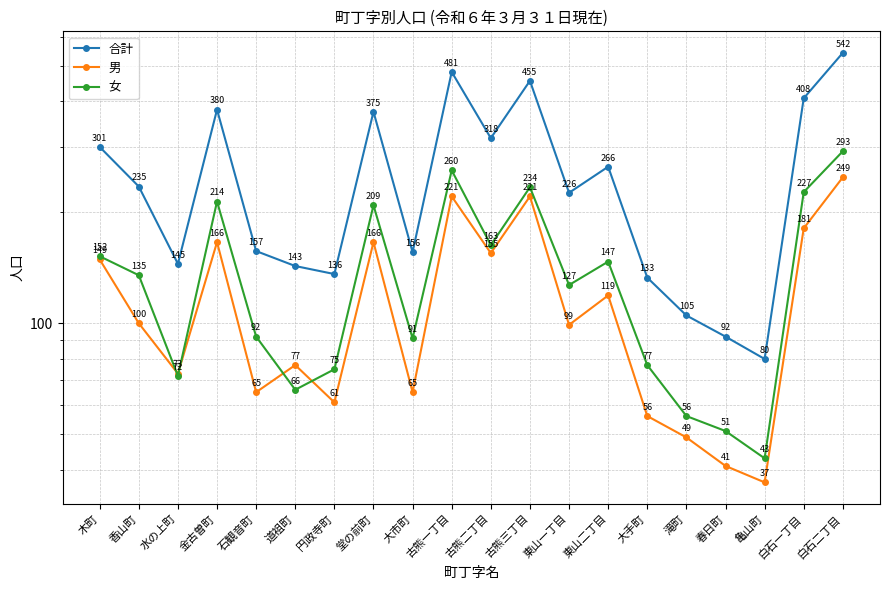

Which has a higher value, 古熊三丁目 or 大手町?

古熊三丁目